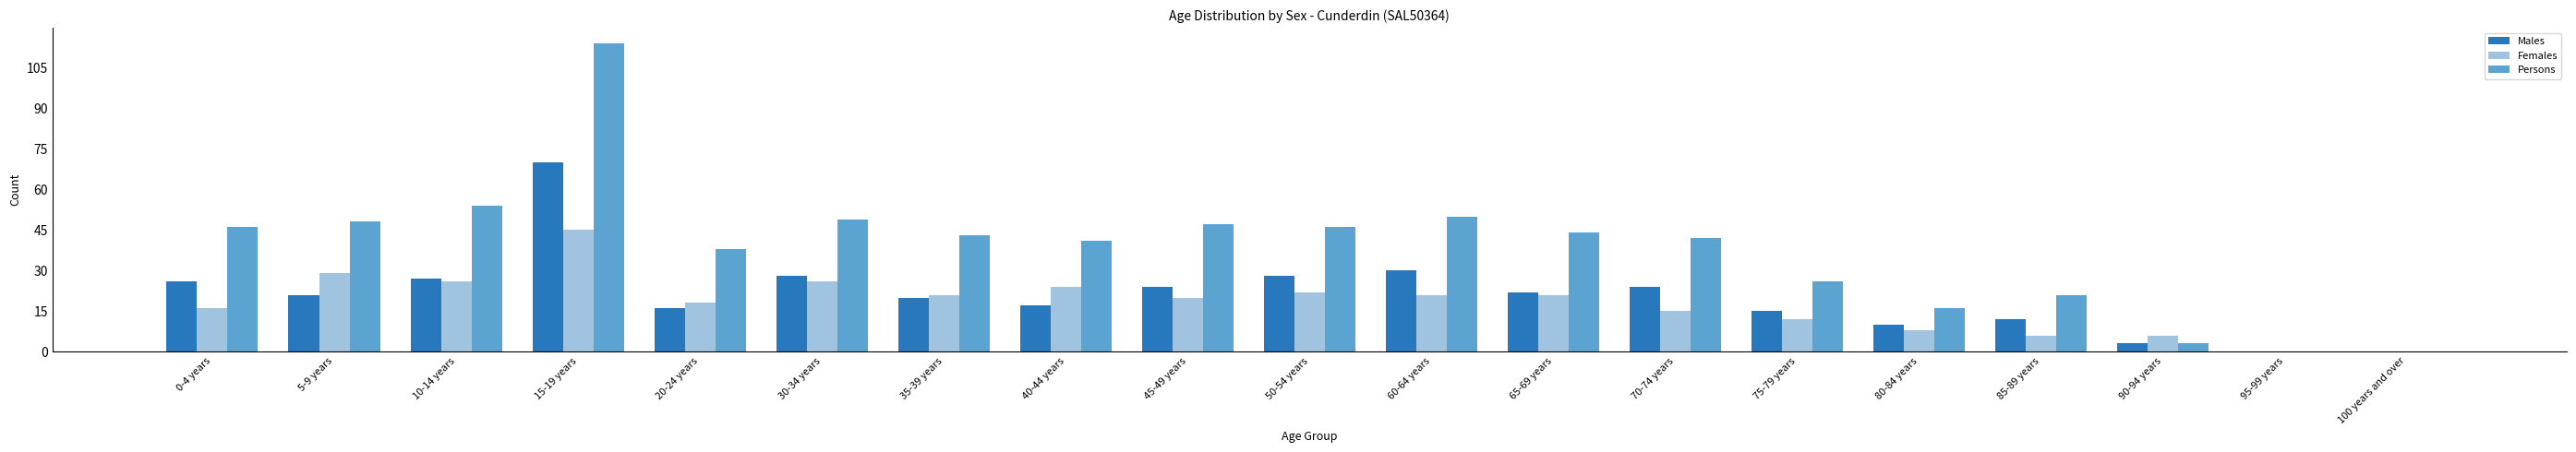

Reading left to right, list all the values displayed in this chart.

Males: 0-4 years=26	5-9 years=21	10-14 years=27	15-19 years=70	20-24 years=16	30-34 years=28	35-39 years=20	40-44 years=17	45-49 years=24	50-54 years=28	60-64 years=30	65-69 years=22	70-74 years=24	75-79 years=15	80-84 years=10	85-89 years=12	90-94 years=3	95-99 years=0	100 years and over=0
Females: 0-4 years=16	5-9 years=29	10-14 years=26	15-19 years=45	20-24 years=18	30-34 years=26	35-39 years=21	40-44 years=24	45-49 years=20	50-54 years=22	60-64 years=21	65-69 years=21	70-74 years=15	75-79 years=12	80-84 years=8	85-89 years=6	90-94 years=6	95-99 years=0	100 years and over=0
Persons: 0-4 years=46	5-9 years=48	10-14 years=54	15-19 years=114	20-24 years=38	30-34 years=49	35-39 years=43	40-44 years=41	45-49 years=47	50-54 years=46	60-64 years=50	65-69 years=44	70-74 years=42	75-79 years=26	80-84 years=16	85-89 years=21	90-94 years=3	95-99 years=0	100 years and over=0